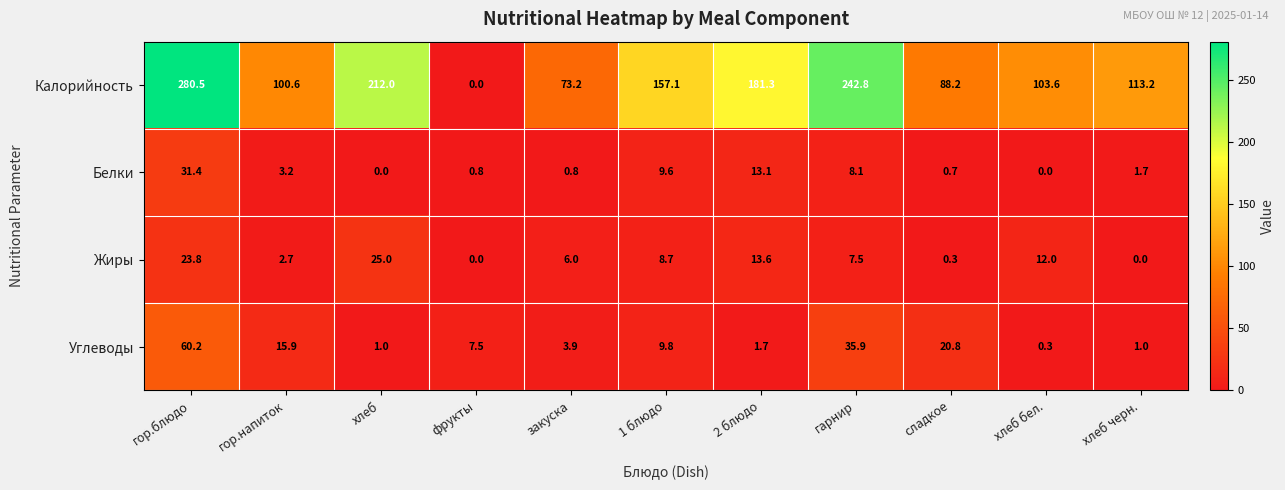

At which label is Белки closest to 15?

2 блюдо